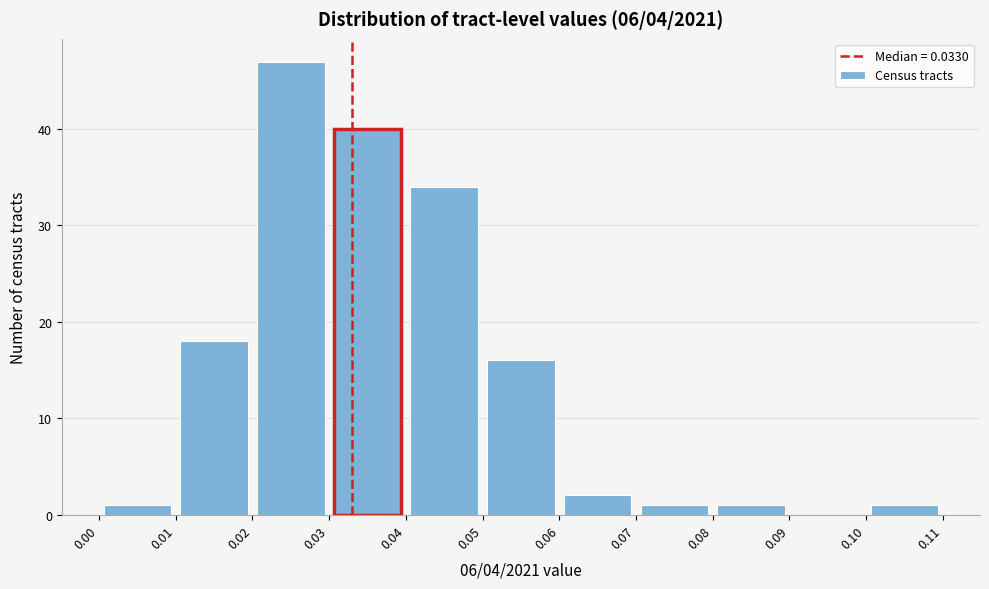

How tall is the bar that spans 0.08 to 0.09 on the x-axis? The values are not printed on the chart, so give them approximately, as read against the axis.

1